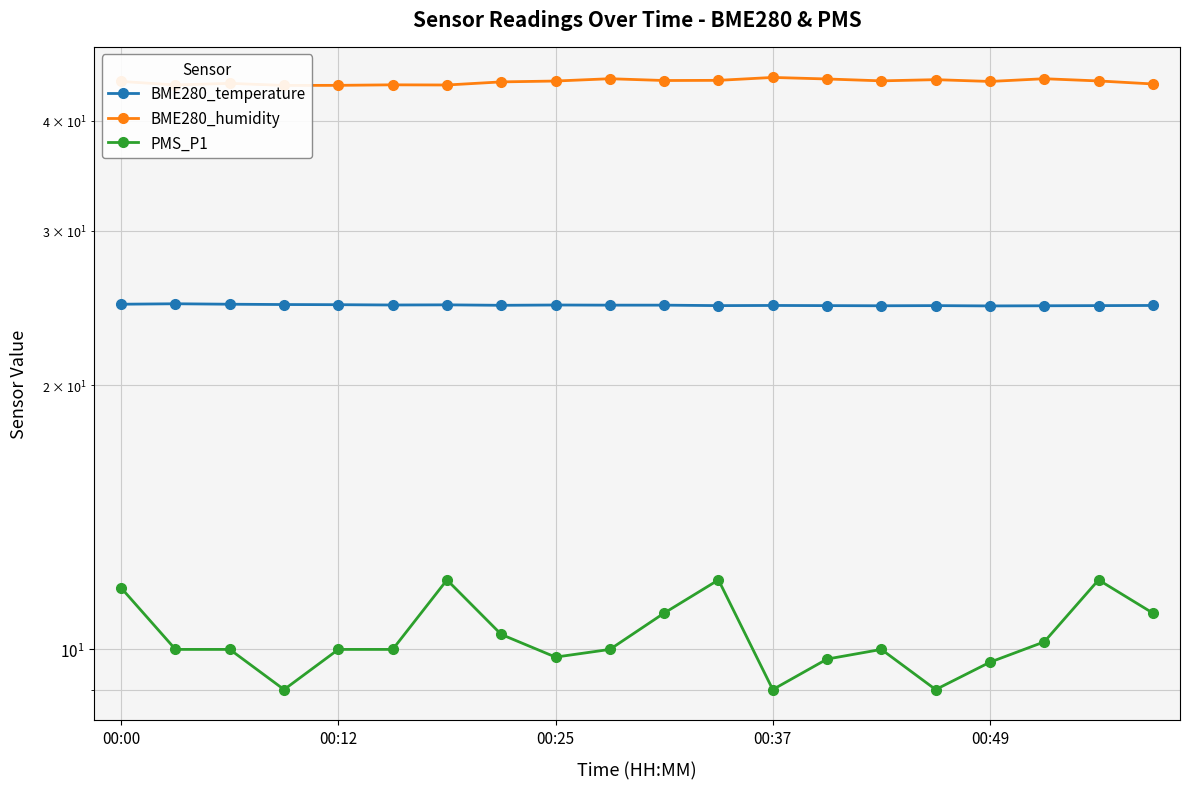

At which category is the sum across all series the highest?

11